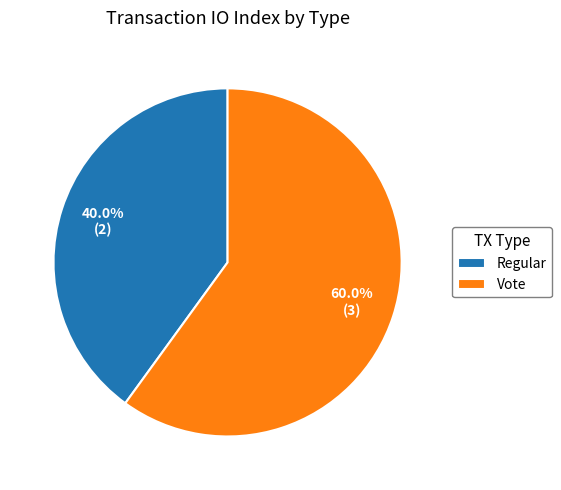

Rank the categories by value from highest to lowest.

Vote, Regular